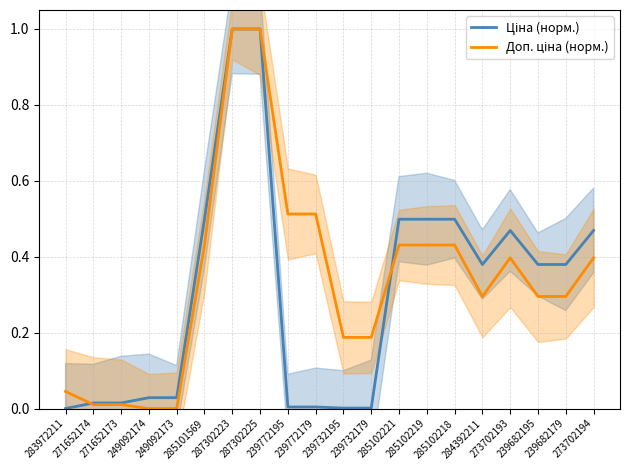

What is the maximum value shown in the chart?

1.0